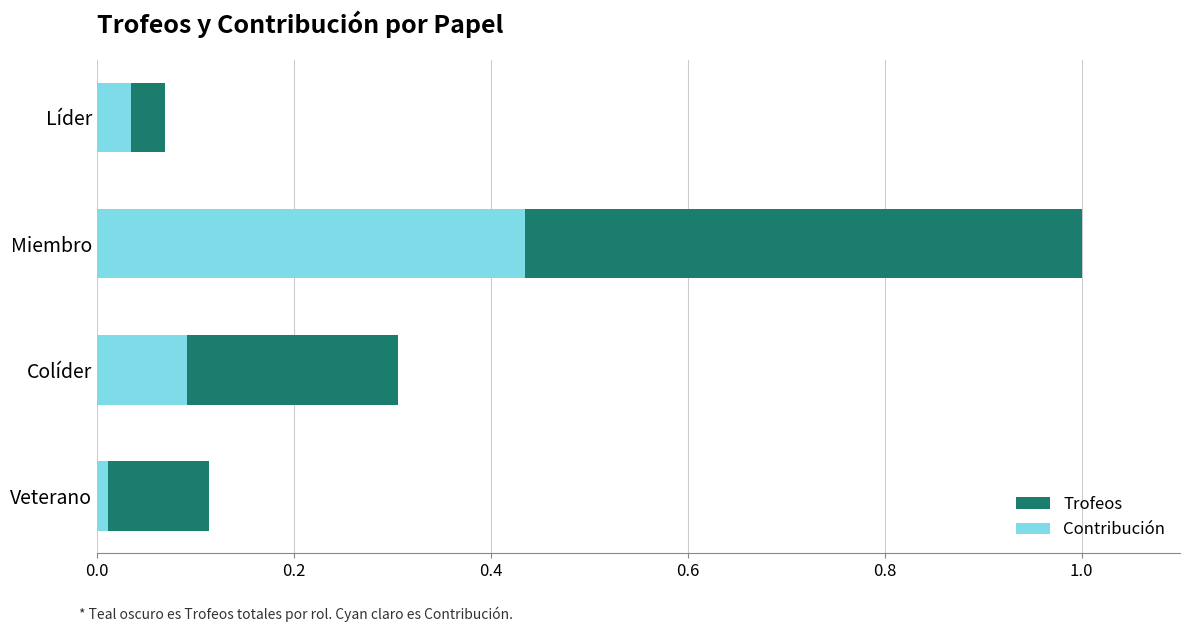

How many bars are there in total?

8